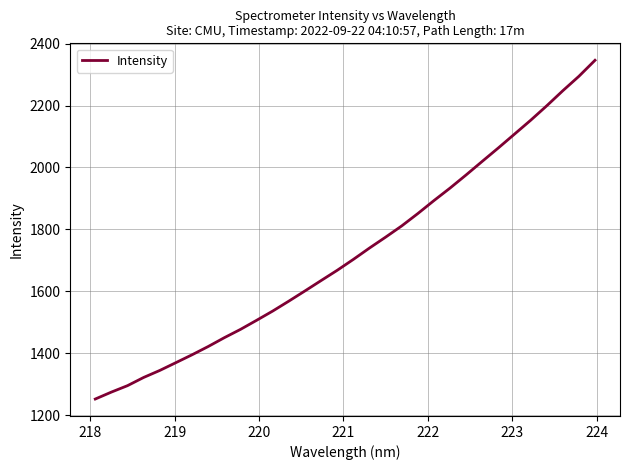

What is the smallest value displayed?

1252.7